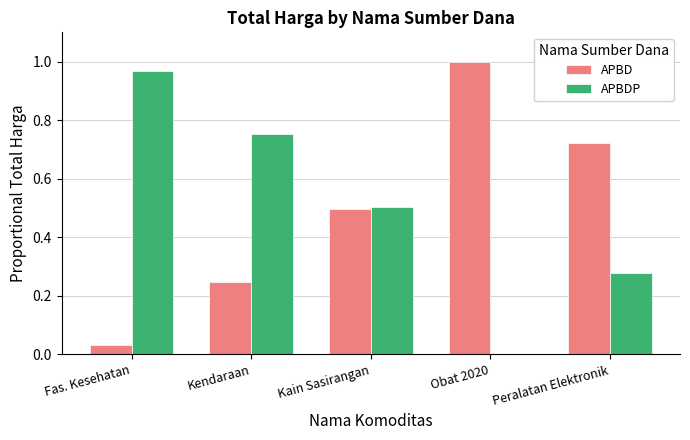

What is the sum of the APBDP values at Fas. Kesehatan and Kendaraan?

1.7